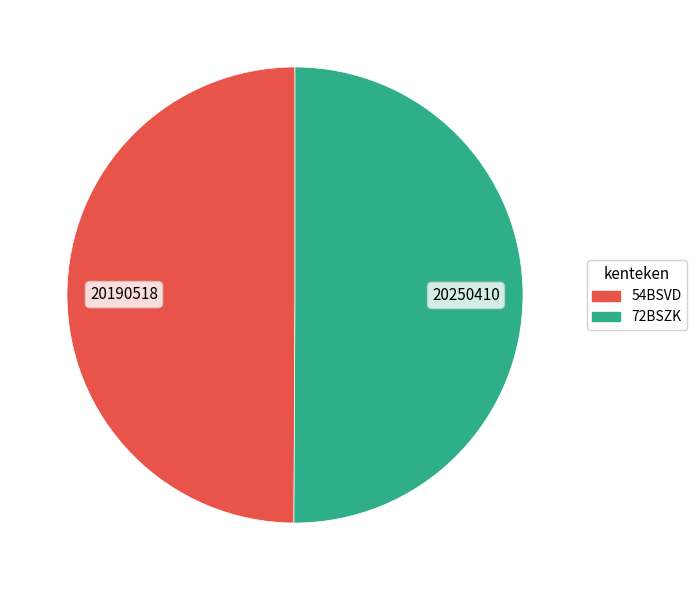

How many segments does this pie chart have?

2